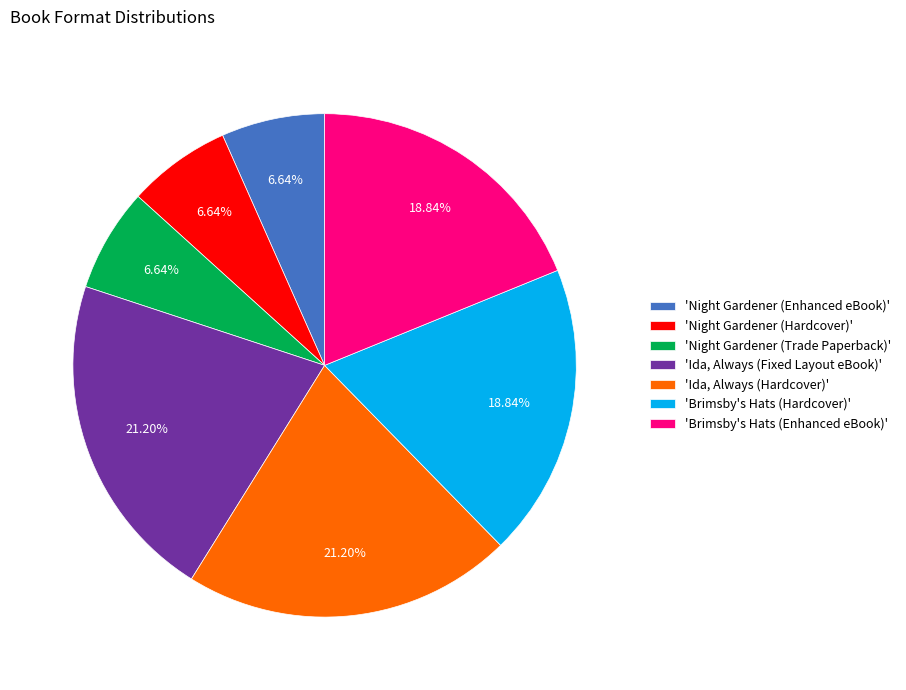

Is 'Brimsby's Hats (Enhanced eBook)' the majority of the pie?

No